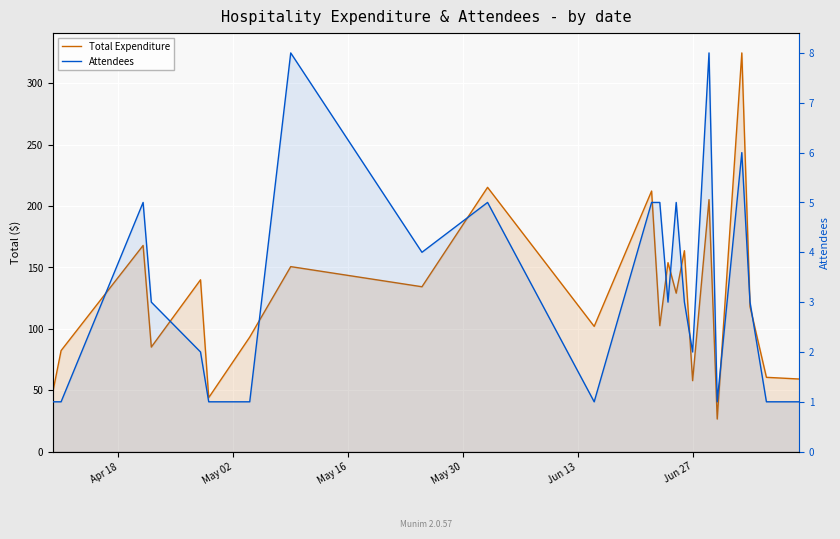

Is it true that Total Expenditure equals 100.3 at 21?

False